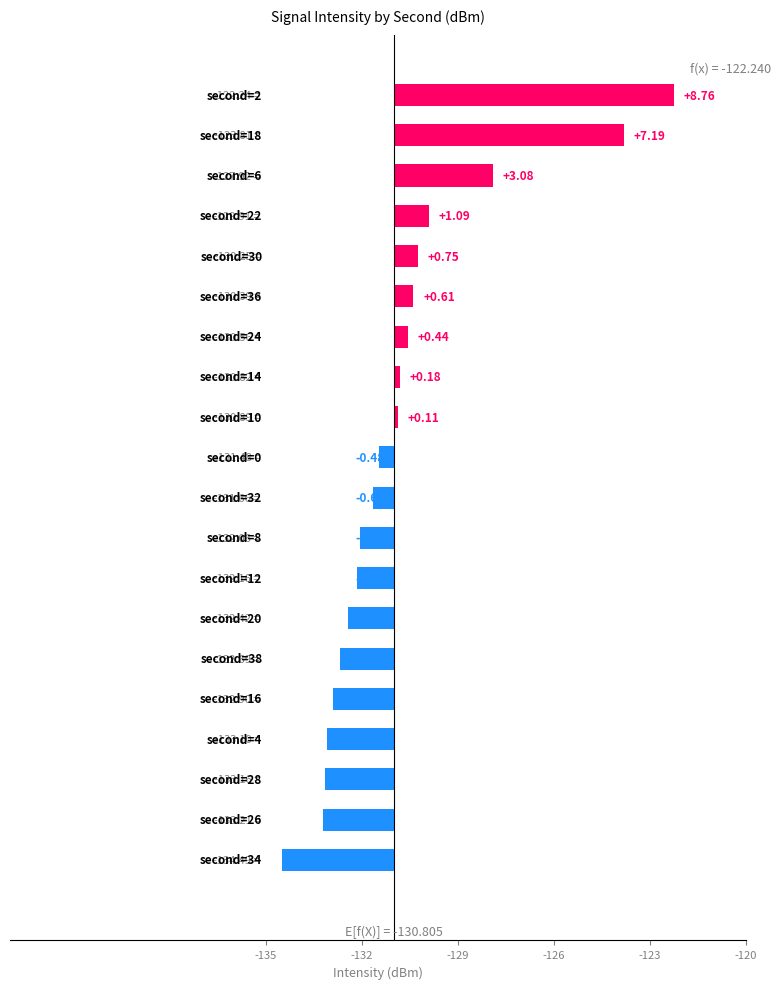

Are the bars grouped side by side (vs. stacked)?

No